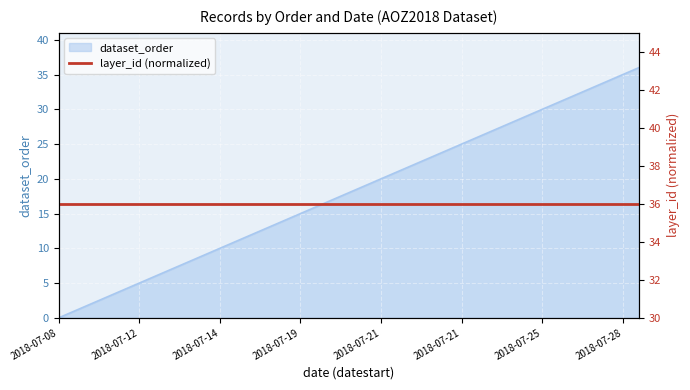

What is the sum of all values?

666